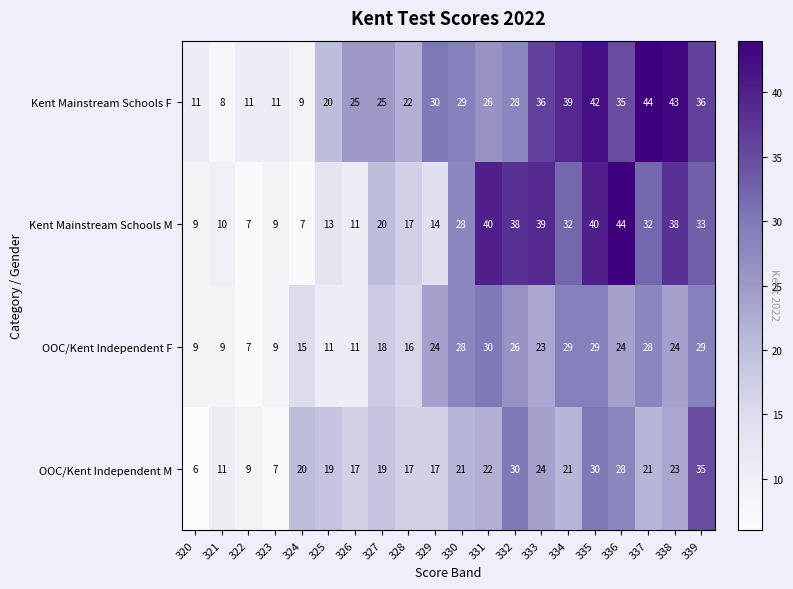

What is the highest value of the Kent Mainstream Schools M series?

44